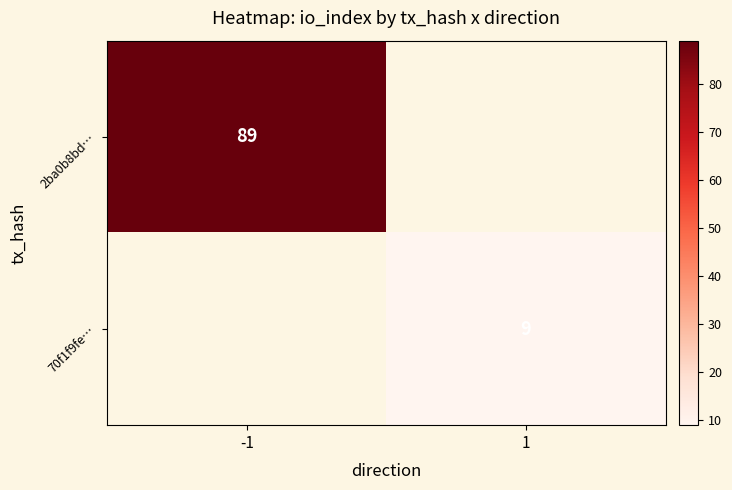

Count the number of data series in this chart.

2